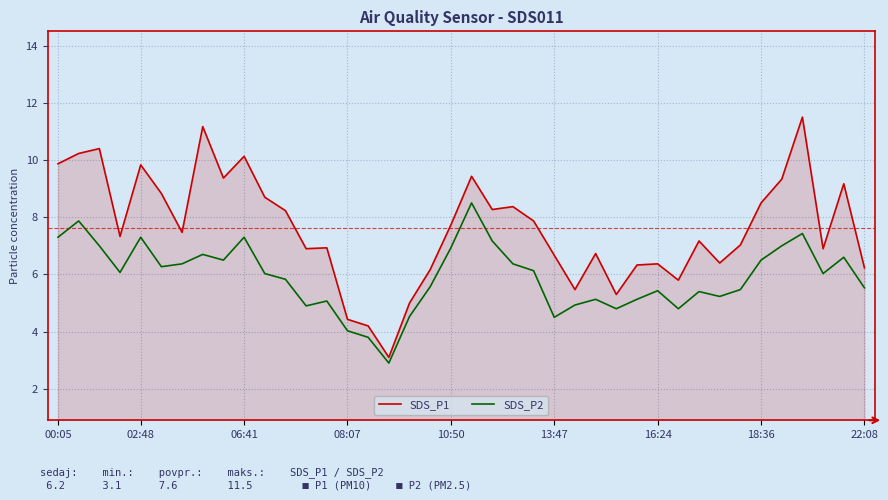

What is the average value of the SDS_P2 series?

5.9